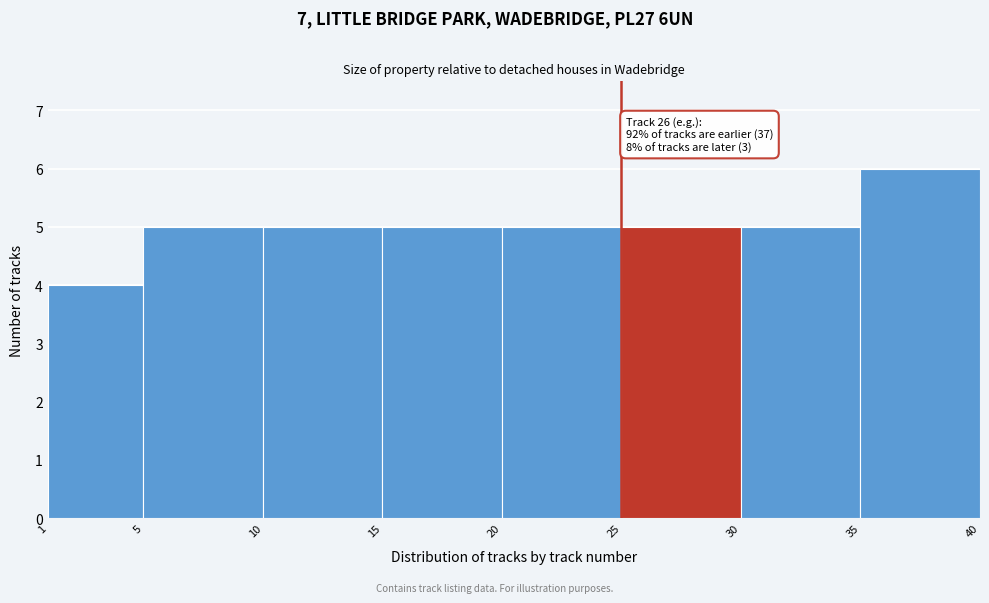

Over which range of the x-axis is the bar tallest?

35 to 40